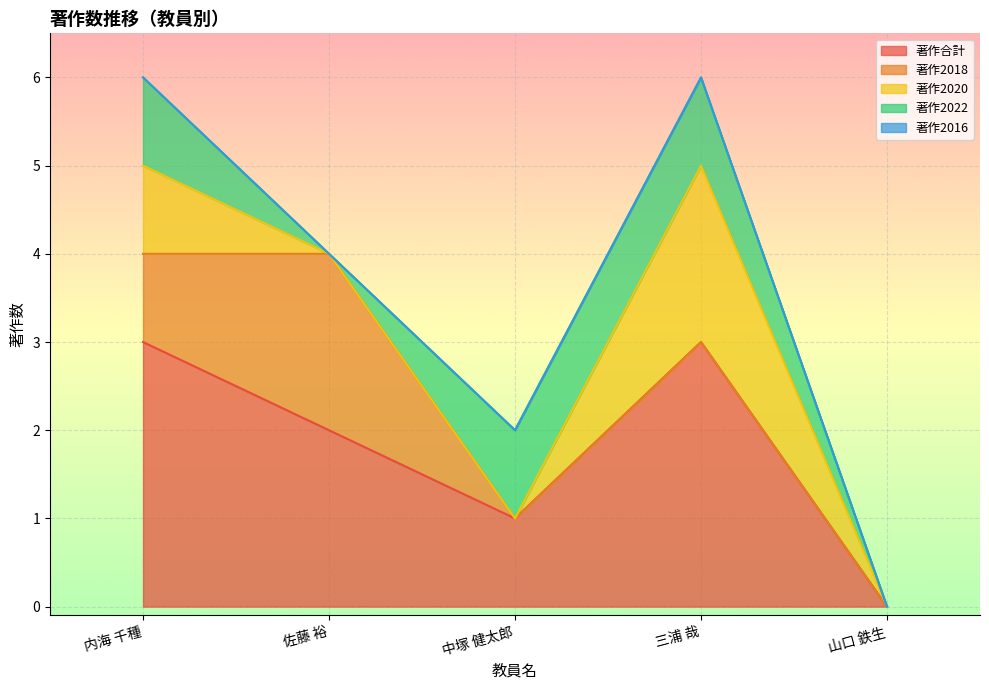

At which category does the chart reach its peak across all series?

内海 千種